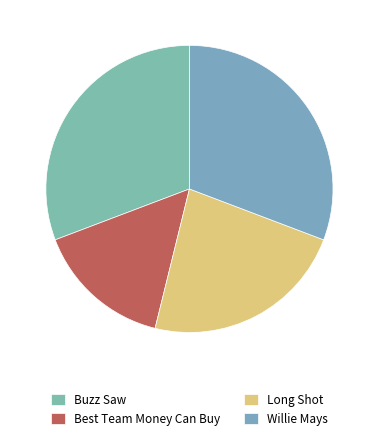

How many slices are in this pie chart?

4